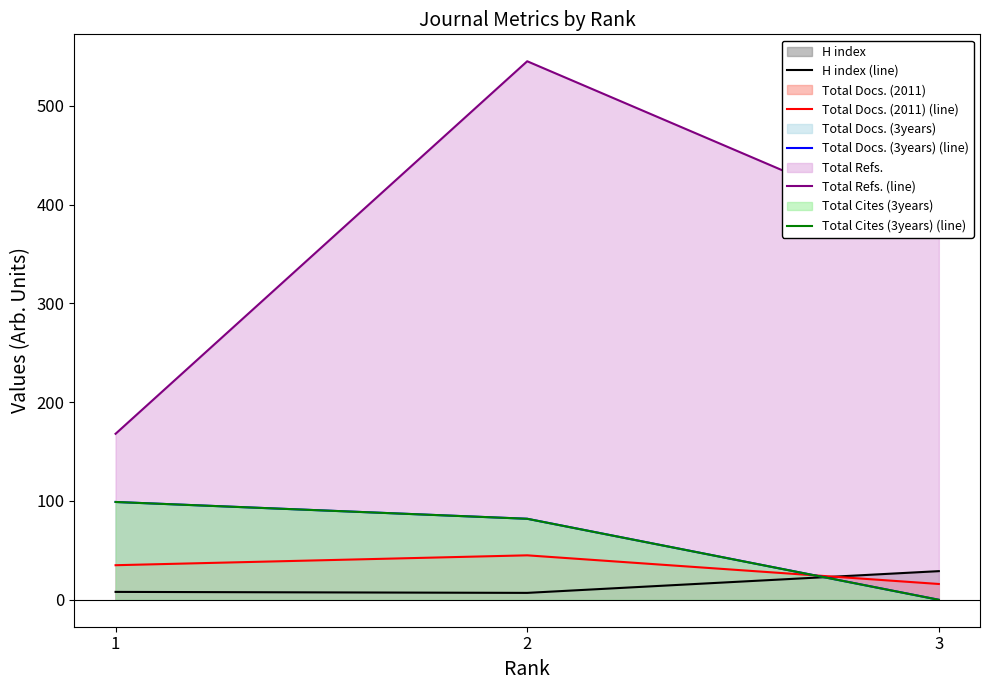

Rank the series by their maximum value, from lowest to highest.

H index (line), Total Docs. (2011) (line), Total Docs. (3years) (line), Total Cites (3years) (line), Total Refs. (line)